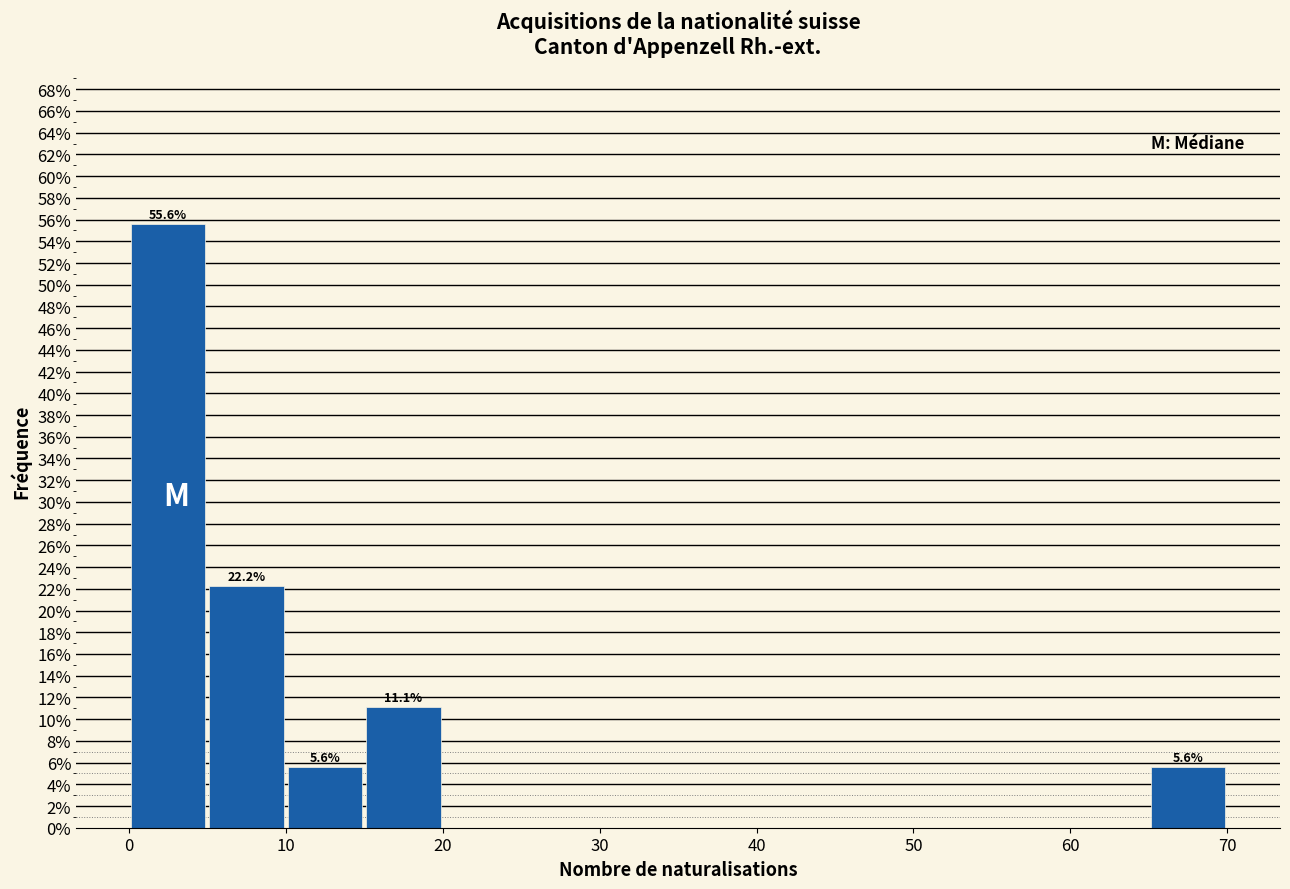

Over which range of the x-axis is the bar tallest?

0 to 5